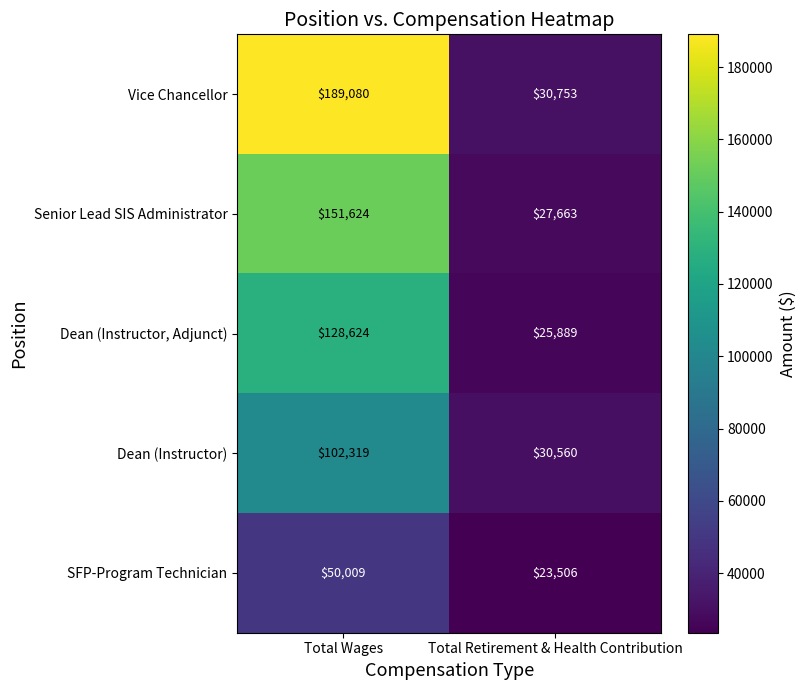

Is it true that Dean (Instructor, Adjunct) equals 45450 at Total Retirement & Health Contribution?

False